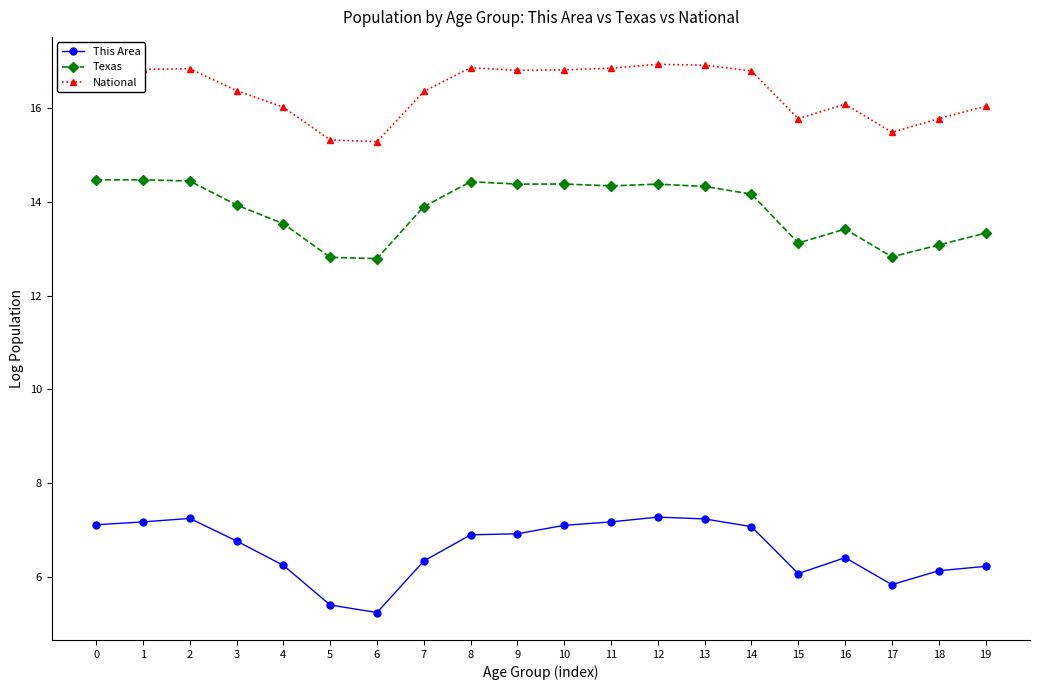

What is the sum of the This Area values at 14 and 19?

13.3